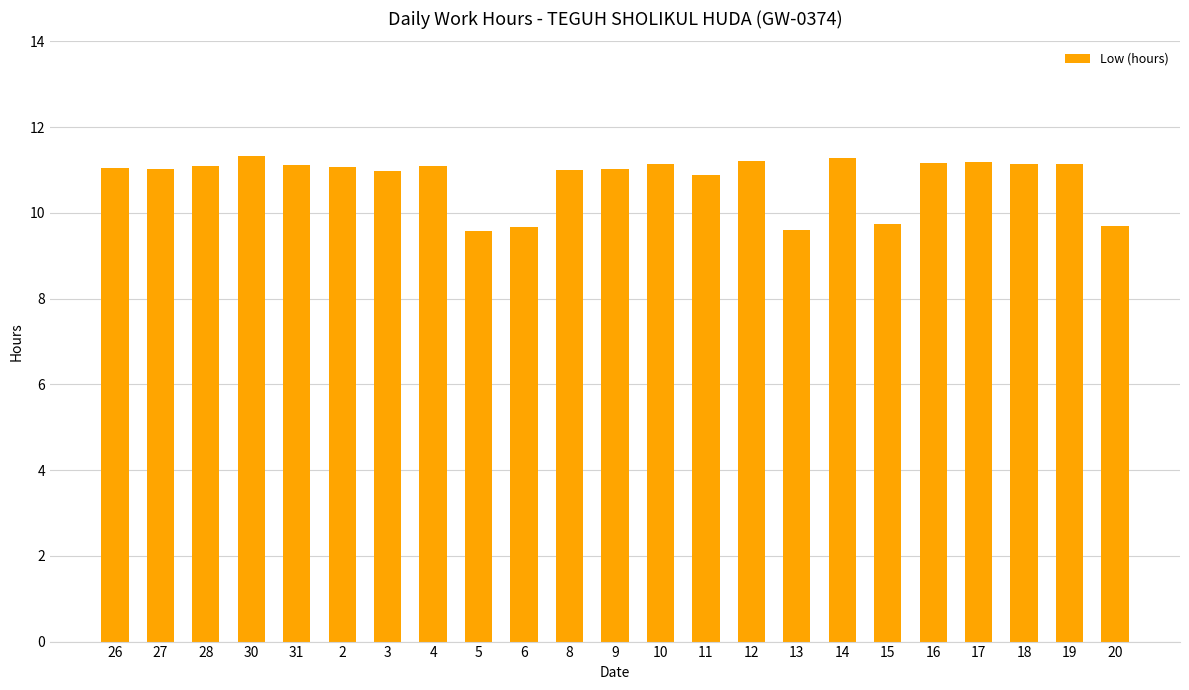

Is it true that the value at 19 is 11.1?

True